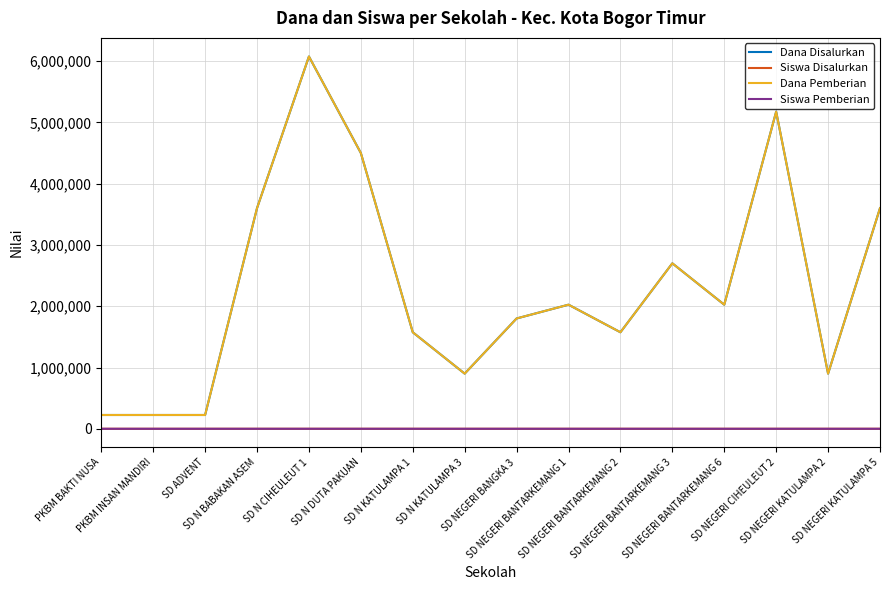

Reading left to right, list all the values displayed in this chart.

Dana Disalurkan: 225000	225000	225000	3600000	6075000	4500000	1575000	900000	1800000	2025000	1575000	2700000	2025000	5175000	900000	3600000
Siswa Disalurkan: 1	1	1	16	27	20	7	4	8	9	7	12	9	23	4	16
Dana Pemberian: 225000	225000	225000	3600000	6075000	4500000	1575000	900000	1800000	2025000	1575000	2700000	2025000	5175000	900000	3600000
Siswa Pemberian: 1	1	1	16	27	20	7	4	8	9	7	12	9	23	4	16